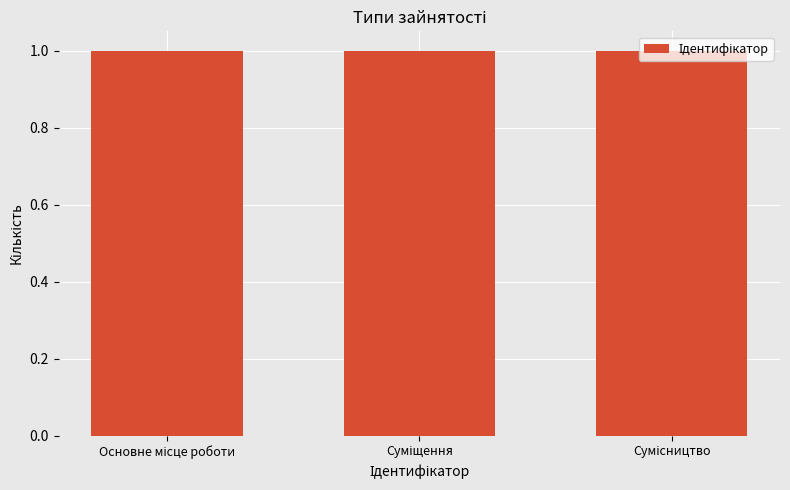

Does the chart contain stacked bars?

No